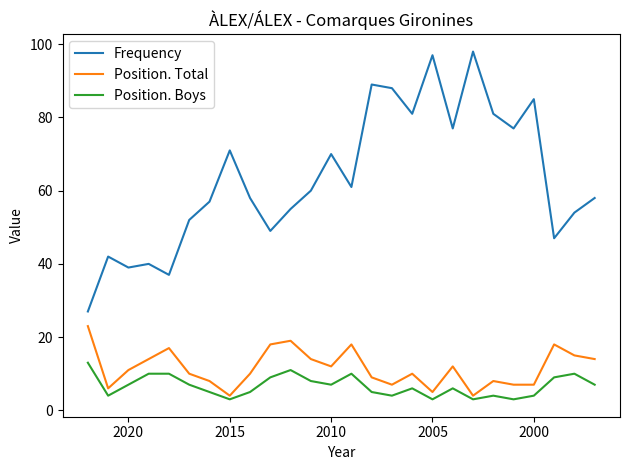

What are all the series names shown in the legend?

Frequency, Position. Total, Position. Boys